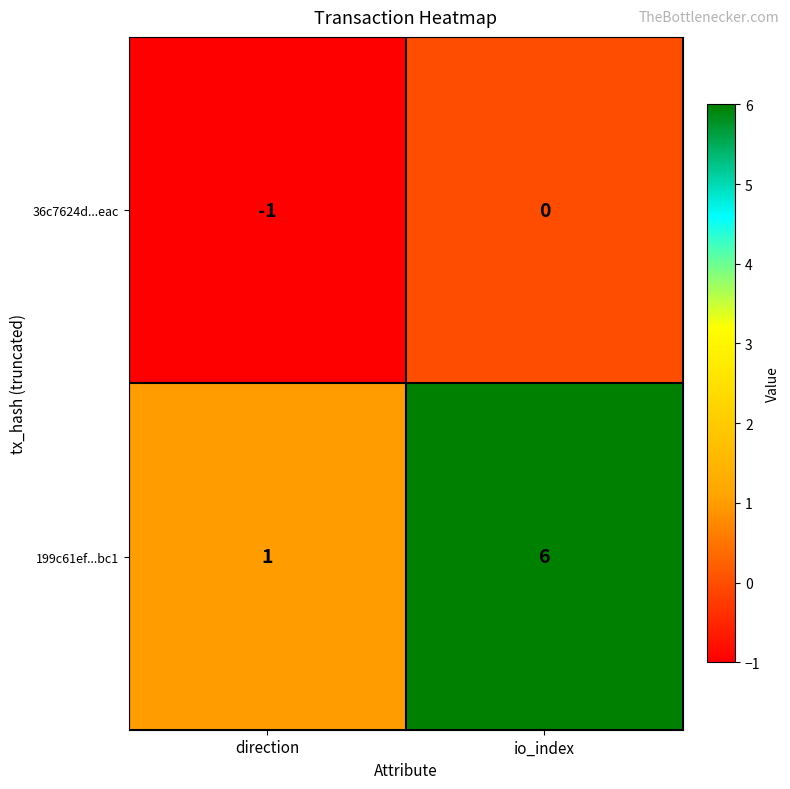

Reading left to right, transcribe all the data shown in this chart.

36c7624d...eac: direction=-1	io_index=0
199c61ef...bc1: direction=1	io_index=6